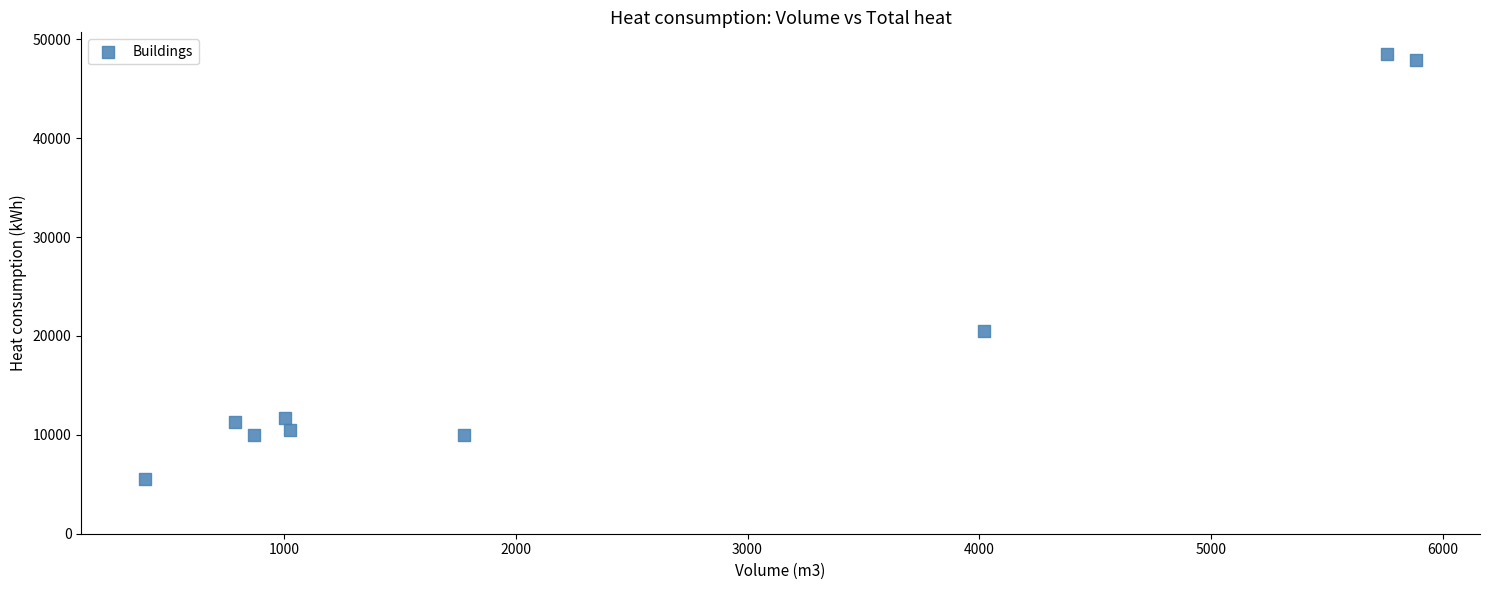

What Y value in the scatter plot is closest to 27023?

20481